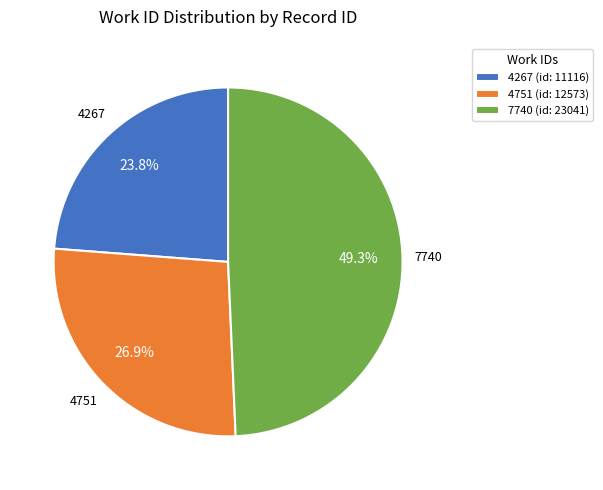

How many slices are in this pie chart?

3